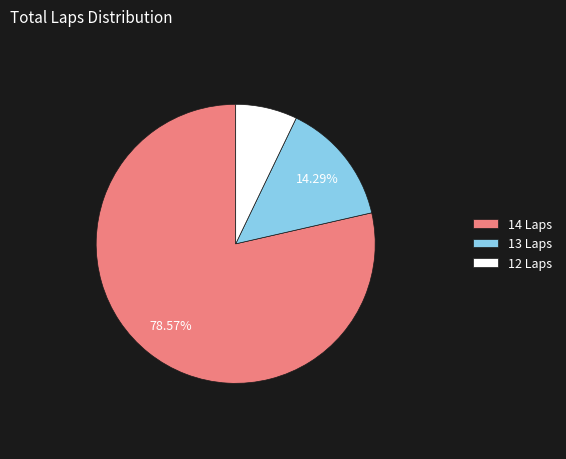

Count the number of slices in the pie.

3